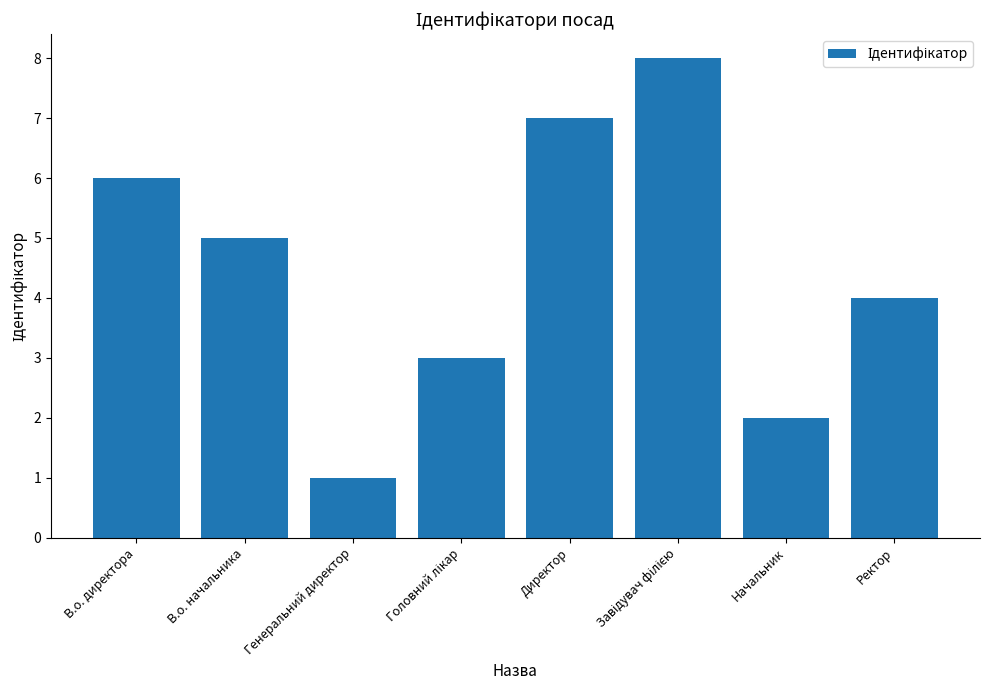

Reading right to left, list all the values displayed in this chart.

4	2	8	7	3	1	5	6